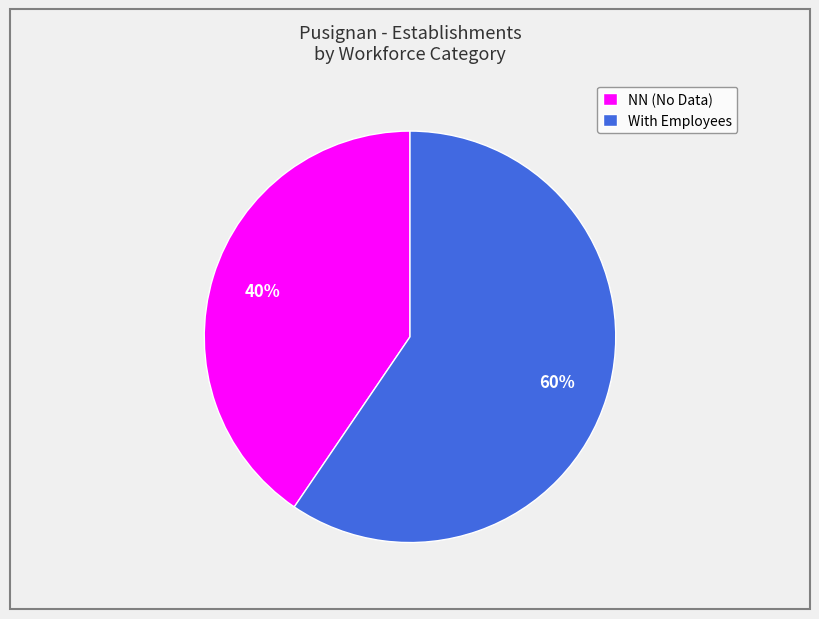

Count the number of slices in the pie.

2